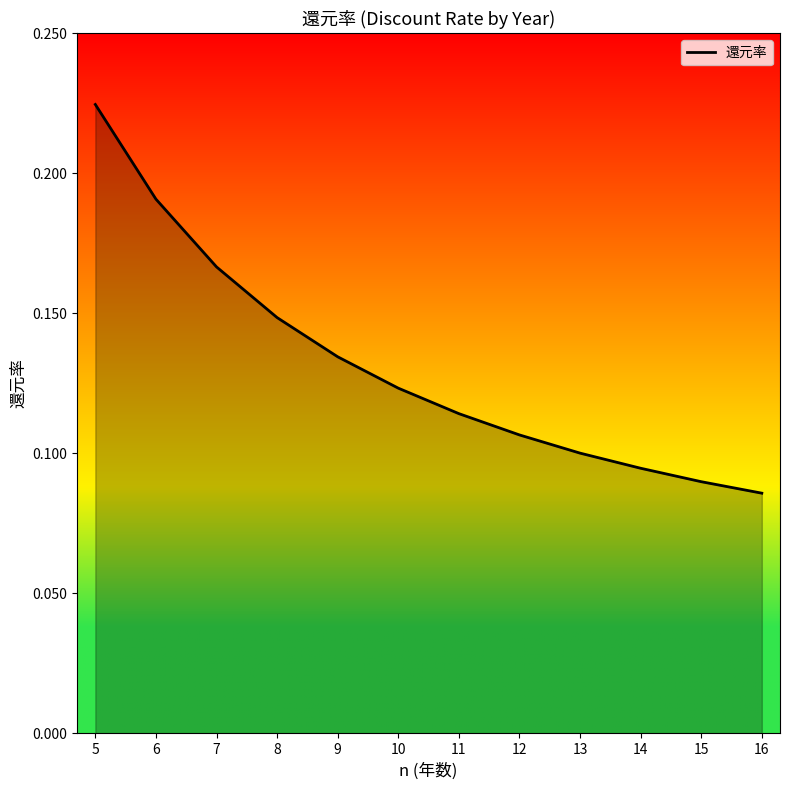

At which category does the chart reach its peak across all series?

5